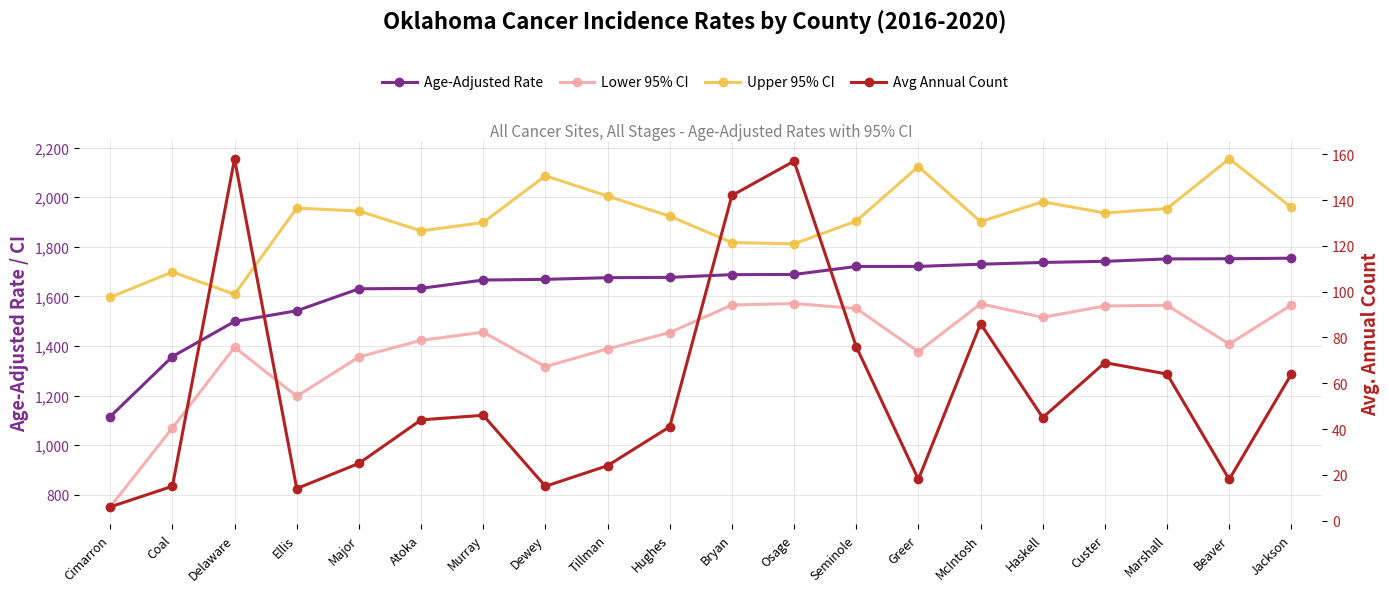

Is this an area chart (filled region under the line)?

No